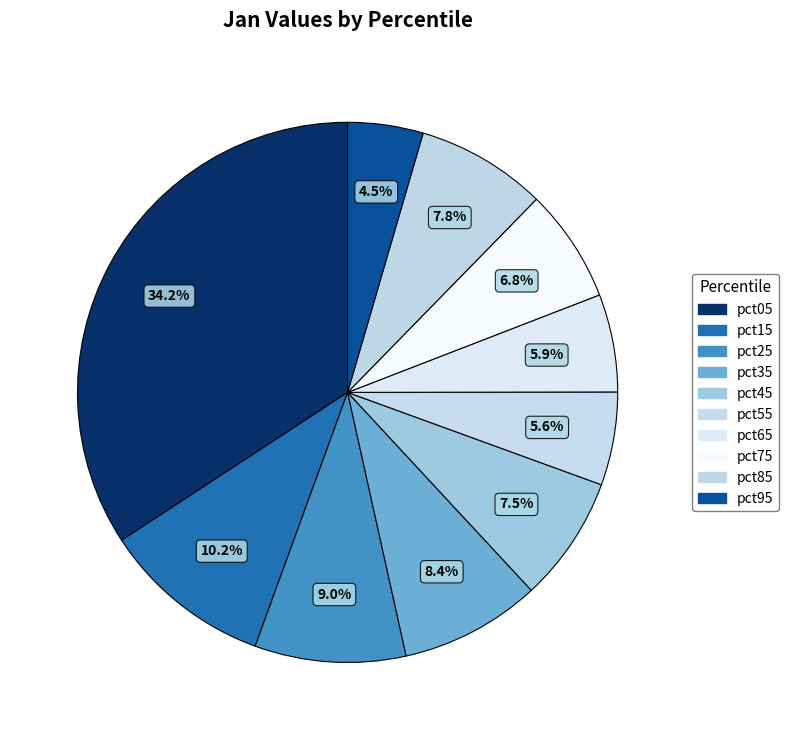

How many slices are in this pie chart?

10